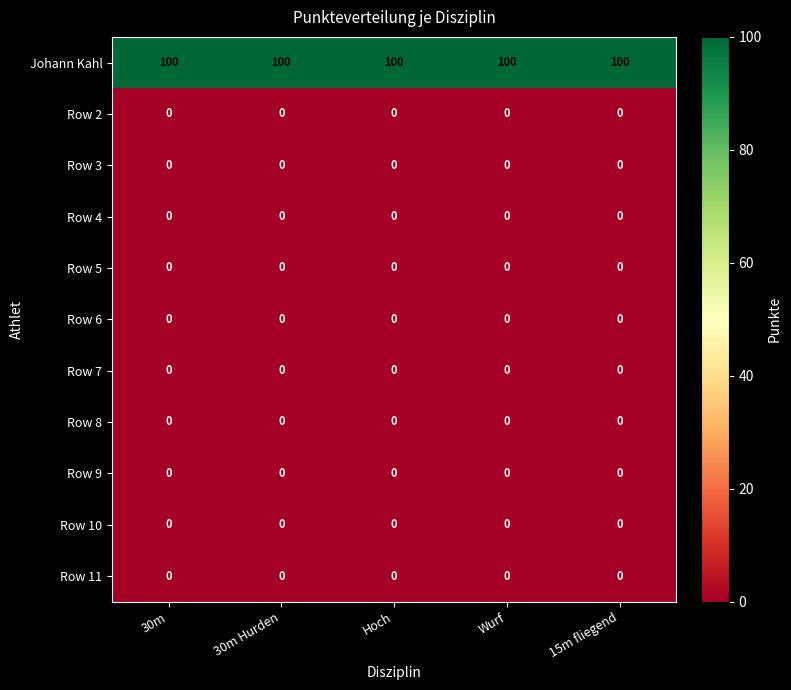

What is the difference between the highest and lowest values at 15m fliegend?

100